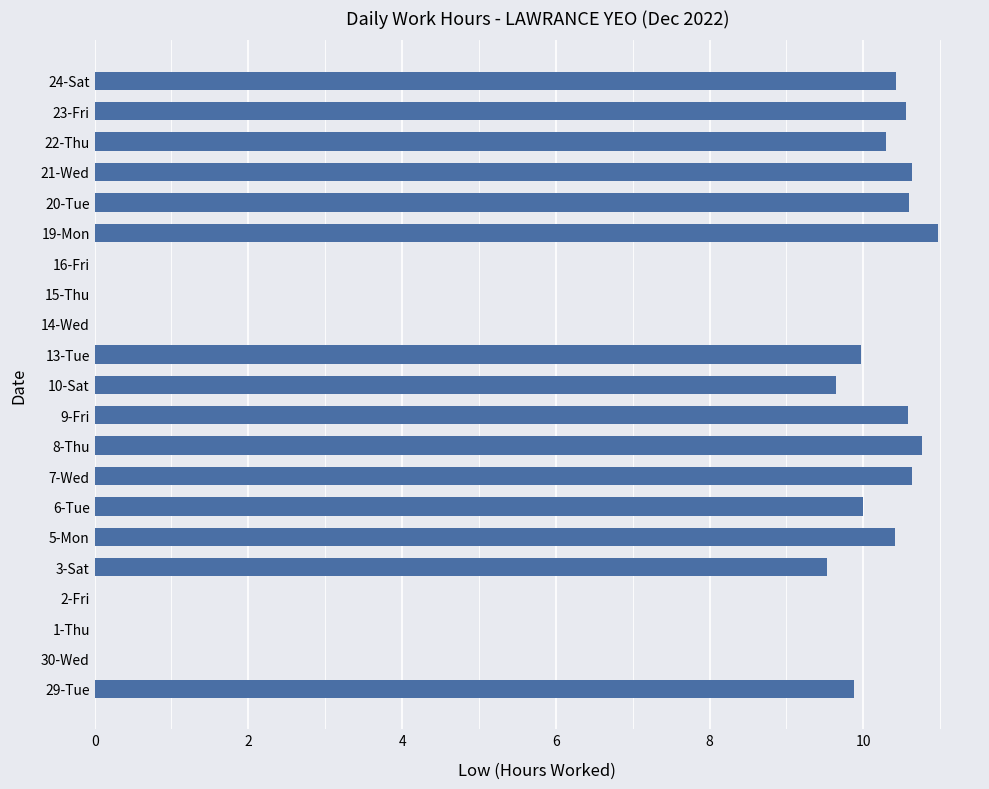

How many series are shown in this chart?

1